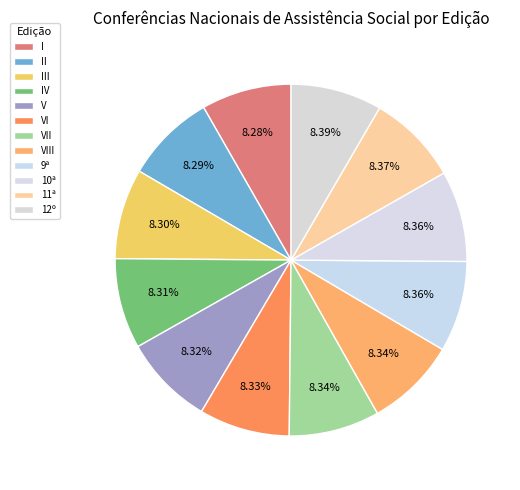

Does any single category account for the majority?

No